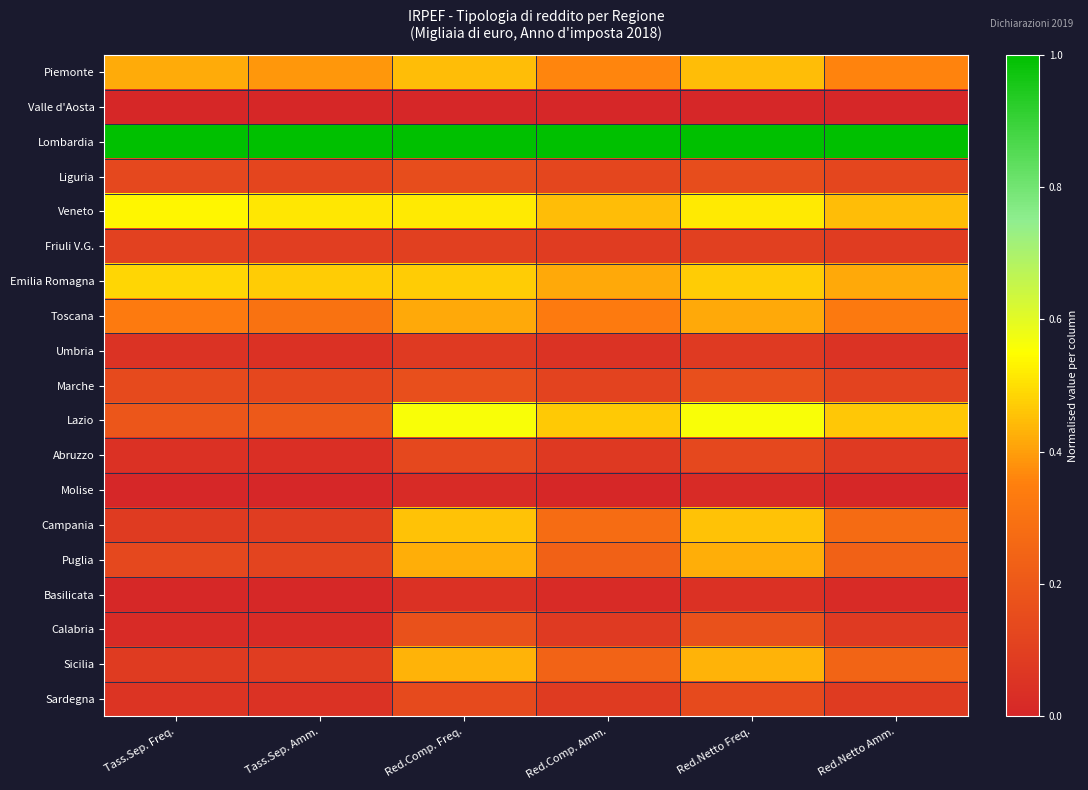

Reading right to left, transcribe all the data shown in this chart.

Piemonte: Red.Netto Amm.=0.4	Red.Netto Freq.=0.4	Red.Comp. Amm.=0.4	Red.Comp. Freq.=0.4	Tass.Sep. Amm.=0.4	Tass.Sep. Freq.=0.4
Valle d'Aosta: Red.Netto Amm.=0.0	Red.Netto Freq.=0.0	Red.Comp. Amm.=0.0	Red.Comp. Freq.=0.0	Tass.Sep. Amm.=0.0	Tass.Sep. Freq.=0.0
Lombardia: Red.Netto Amm.=1.0	Red.Netto Freq.=1.0	Red.Comp. Amm.=1.0	Red.Comp. Freq.=1.0	Tass.Sep. Amm.=1.0	Tass.Sep. Freq.=1.0
Liguria: Red.Netto Amm.=0.1	Red.Netto Freq.=0.2	Red.Comp. Amm.=0.1	Red.Comp. Freq.=0.2	Tass.Sep. Amm.=0.1	Tass.Sep. Freq.=0.1
Veneto: Red.Netto Amm.=0.4	Red.Netto Freq.=0.5	Red.Comp. Amm.=0.4	Red.Comp. Freq.=0.5	Tass.Sep. Amm.=0.5	Tass.Sep. Freq.=0.5
Friuli V.G.: Red.Netto Amm.=0.1	Red.Netto Freq.=0.1	Red.Comp. Amm.=0.1	Red.Comp. Freq.=0.1	Tass.Sep. Amm.=0.1	Tass.Sep. Freq.=0.1
Emilia Romagna: Red.Netto Amm.=0.4	Red.Netto Freq.=0.5	Red.Comp. Amm.=0.4	Red.Comp. Freq.=0.5	Tass.Sep. Amm.=0.5	Tass.Sep. Freq.=0.5
Toscana: Red.Netto Amm.=0.3	Red.Netto Freq.=0.4	Red.Comp. Amm.=0.3	Red.Comp. Freq.=0.4	Tass.Sep. Amm.=0.3	Tass.Sep. Freq.=0.3
Umbria: Red.Netto Amm.=0.1	Red.Netto Freq.=0.1	Red.Comp. Amm.=0.1	Red.Comp. Freq.=0.1	Tass.Sep. Amm.=0.0	Tass.Sep. Freq.=0.1
Marche: Red.Netto Amm.=0.1	Red.Netto Freq.=0.2	Red.Comp. Amm.=0.1	Red.Comp. Freq.=0.2	Tass.Sep. Amm.=0.1	Tass.Sep. Freq.=0.1
Lazio: Red.Netto Amm.=0.5	Red.Netto Freq.=0.6	Red.Comp. Amm.=0.5	Red.Comp. Freq.=0.6	Tass.Sep. Amm.=0.2	Tass.Sep. Freq.=0.2
Abruzzo: Red.Netto Amm.=0.1	Red.Netto Freq.=0.1	Red.Comp. Amm.=0.1	Red.Comp. Freq.=0.1	Tass.Sep. Amm.=0.0	Tass.Sep. Freq.=0.0
Molise: Red.Netto Amm.=0.0	Red.Netto Freq.=0.0	Red.Comp. Amm.=0.0	Red.Comp. Freq.=0.0	Tass.Sep. Amm.=0.0	Tass.Sep. Freq.=0.0
Campania: Red.Netto Amm.=0.3	Red.Netto Freq.=0.5	Red.Comp. Amm.=0.3	Red.Comp. Freq.=0.5	Tass.Sep. Amm.=0.1	Tass.Sep. Freq.=0.1
Puglia: Red.Netto Amm.=0.2	Red.Netto Freq.=0.4	Red.Comp. Amm.=0.2	Red.Comp. Freq.=0.4	Tass.Sep. Amm.=0.1	Tass.Sep. Freq.=0.1
Basilicata: Red.Netto Amm.=0.0	Red.Netto Freq.=0.0	Red.Comp. Amm.=0.0	Red.Comp. Freq.=0.0	Tass.Sep. Amm.=0.0	Tass.Sep. Freq.=0.0
Calabria: Red.Netto Amm.=0.1	Red.Netto Freq.=0.2	Red.Comp. Amm.=0.1	Red.Comp. Freq.=0.2	Tass.Sep. Amm.=0.0	Tass.Sep. Freq.=0.0
Sicilia: Red.Netto Amm.=0.2	Red.Netto Freq.=0.4	Red.Comp. Amm.=0.2	Red.Comp. Freq.=0.4	Tass.Sep. Amm.=0.1	Tass.Sep. Freq.=0.1
Sardegna: Red.Netto Amm.=0.1	Red.Netto Freq.=0.1	Red.Comp. Amm.=0.1	Red.Comp. Freq.=0.1	Tass.Sep. Amm.=0.0	Tass.Sep. Freq.=0.1